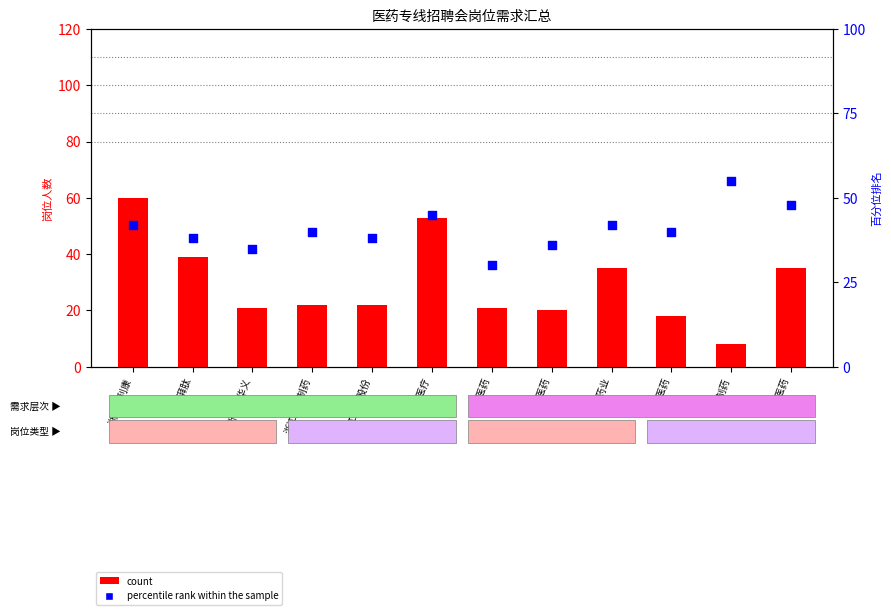

At how many categories does at least one series exceed 8?

12